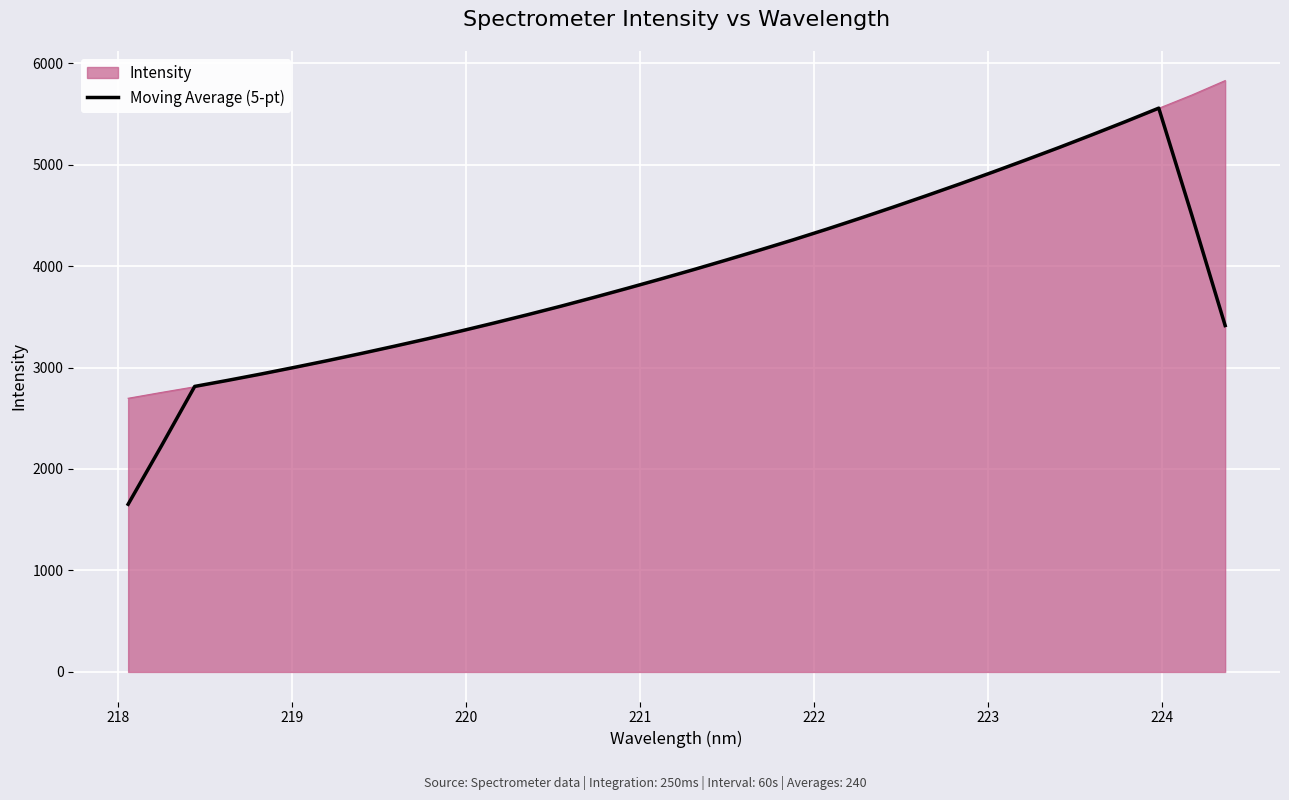

List the series in order of their peak value, highest first.

Intensity, Moving Average (5-pt)